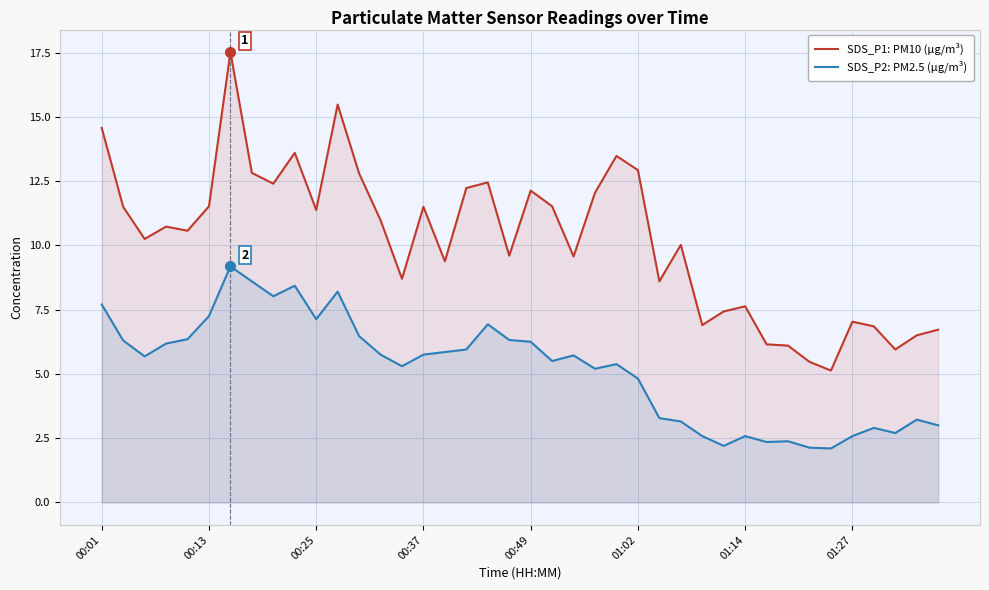

Which series has the widest spread of values?

SDS_P1: PM10 (µg/m³)